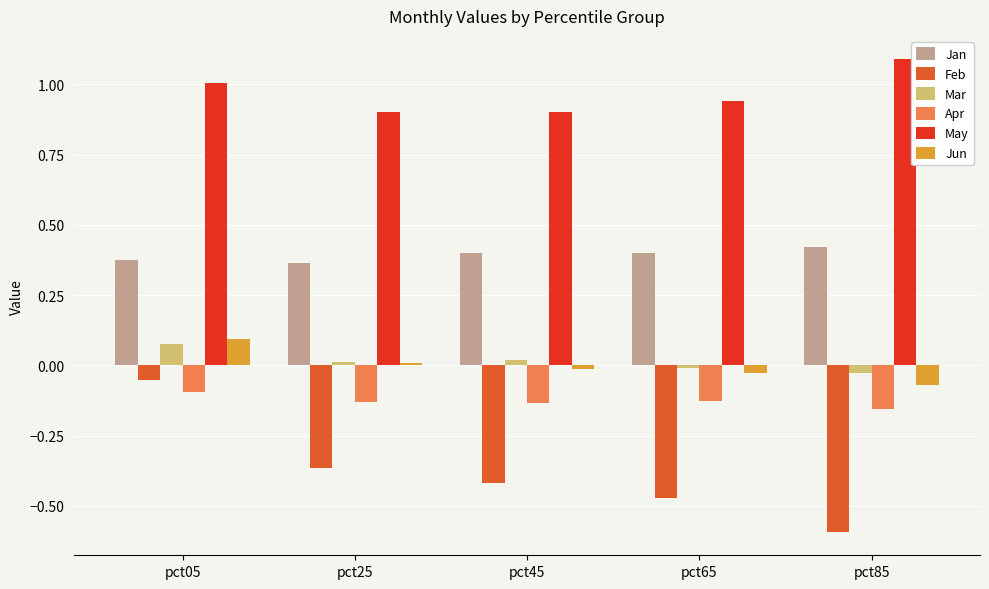

True or false: Apr has a value of -0.2 at pct45.

False